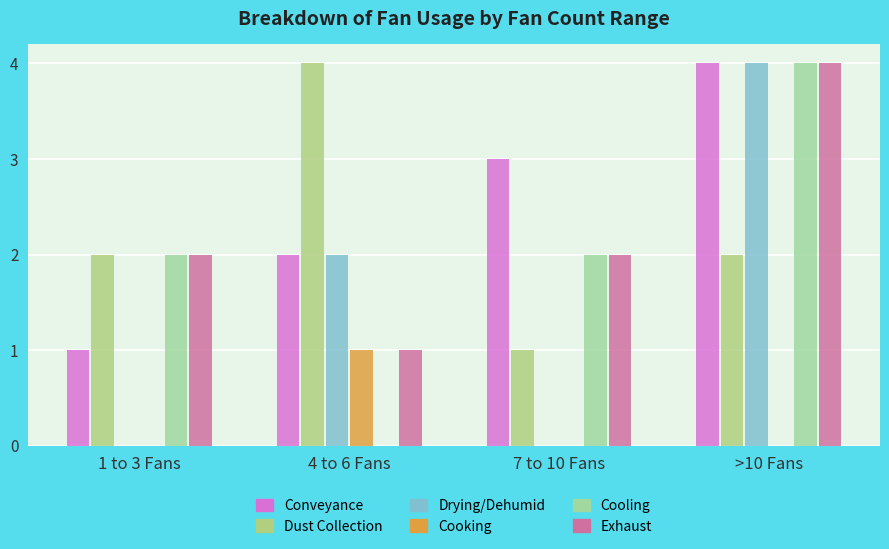

How many distinct data groups are displayed?

6